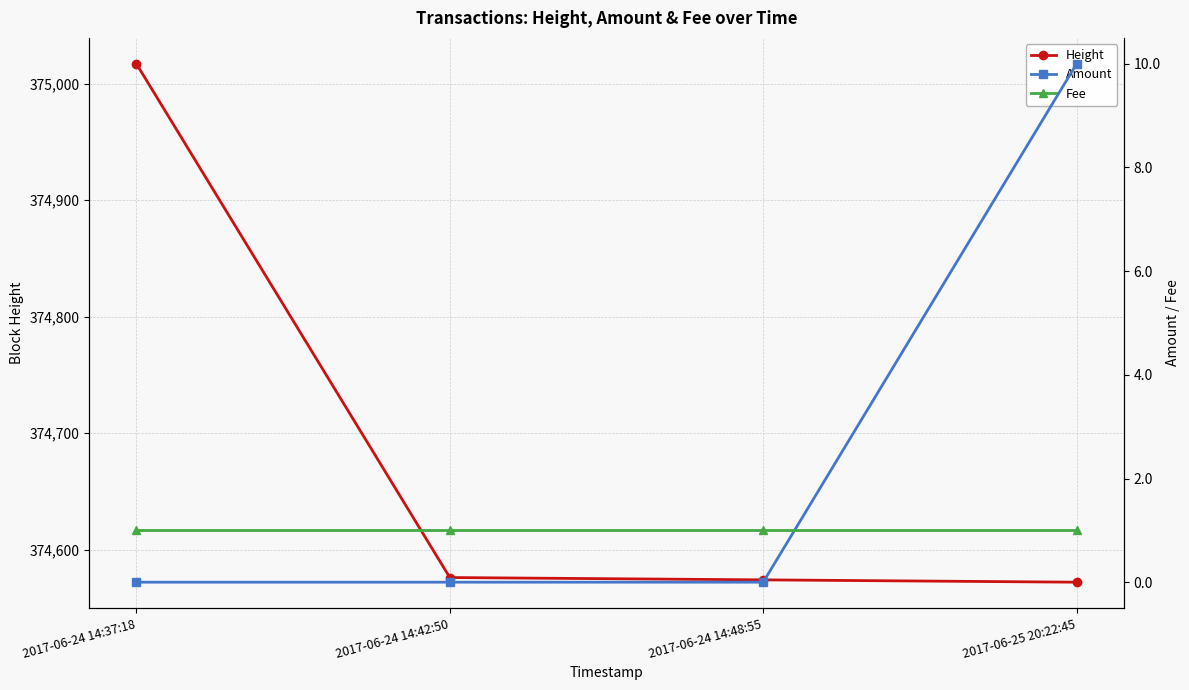

The Amount series shows 0 at 2017-06-24 14:42:50. True or false?

True